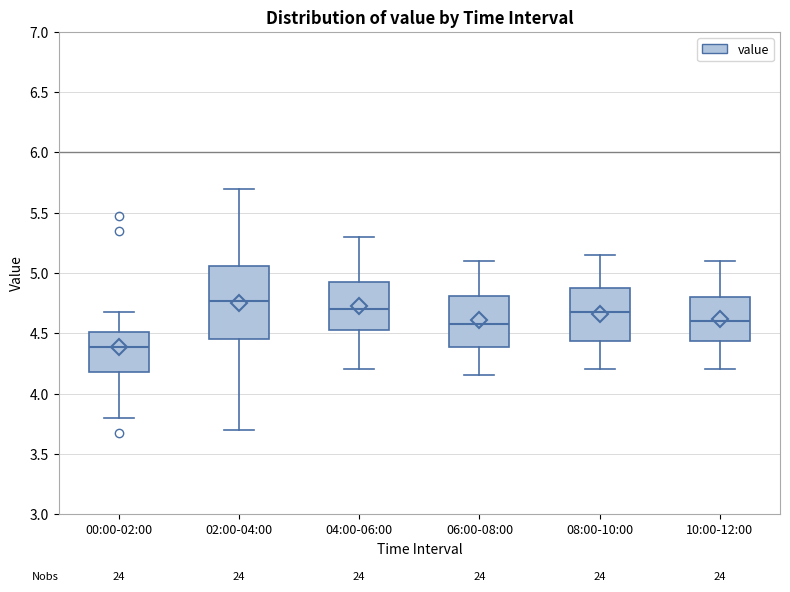

Where does the upper whisker of the box for 04:00-06:00 end on the y-axis? The values are not printed on the chart, so give them approximately, as read against the axis.

5.30